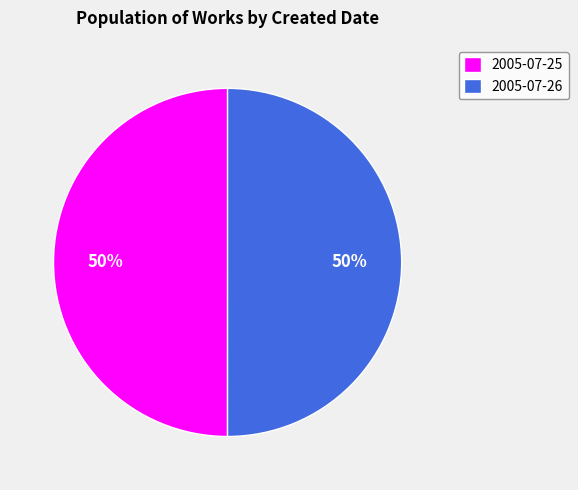

Count the number of slices in the pie.

2